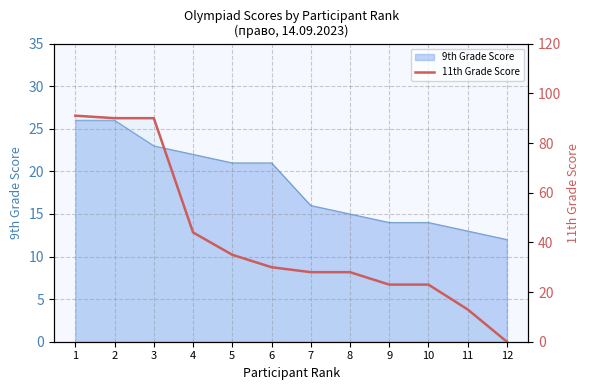

True or false: there are more than 2 points higher than both neighbors.

False